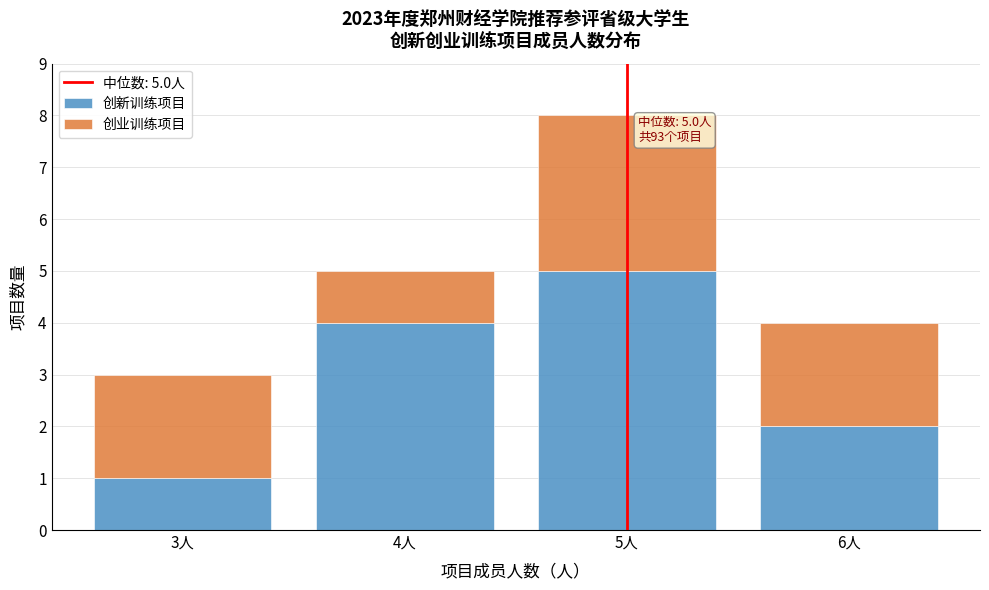

Which range on the x-axis has the tallest stacked bar (by total height)?

4.5 to 5.5